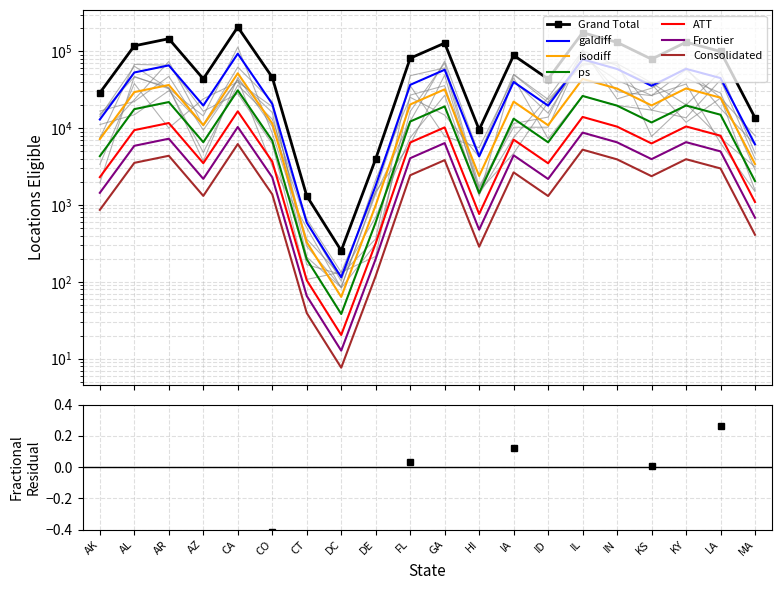

What is the minimum value shown in the chart?

254